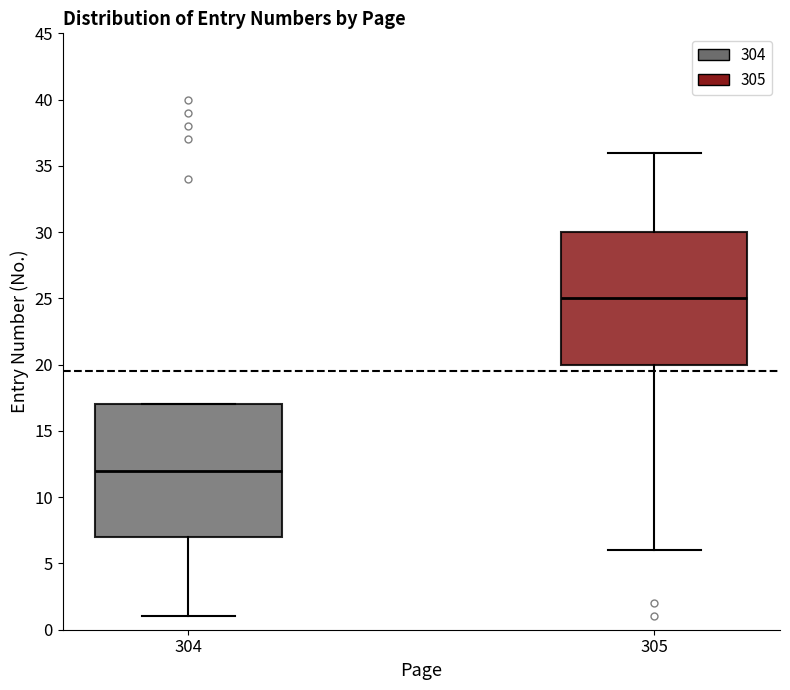

Reading left to right, read every box against the y-axis: the position of its median line, the range the box covers, and the ends of its whiskers. The values are not printed on the chart, so give them approximately, as read against the axis.

304: median 12, box 7 to 17, whiskers 1 to 17
305: median 25, box 20 to 30, whiskers 6 to 36